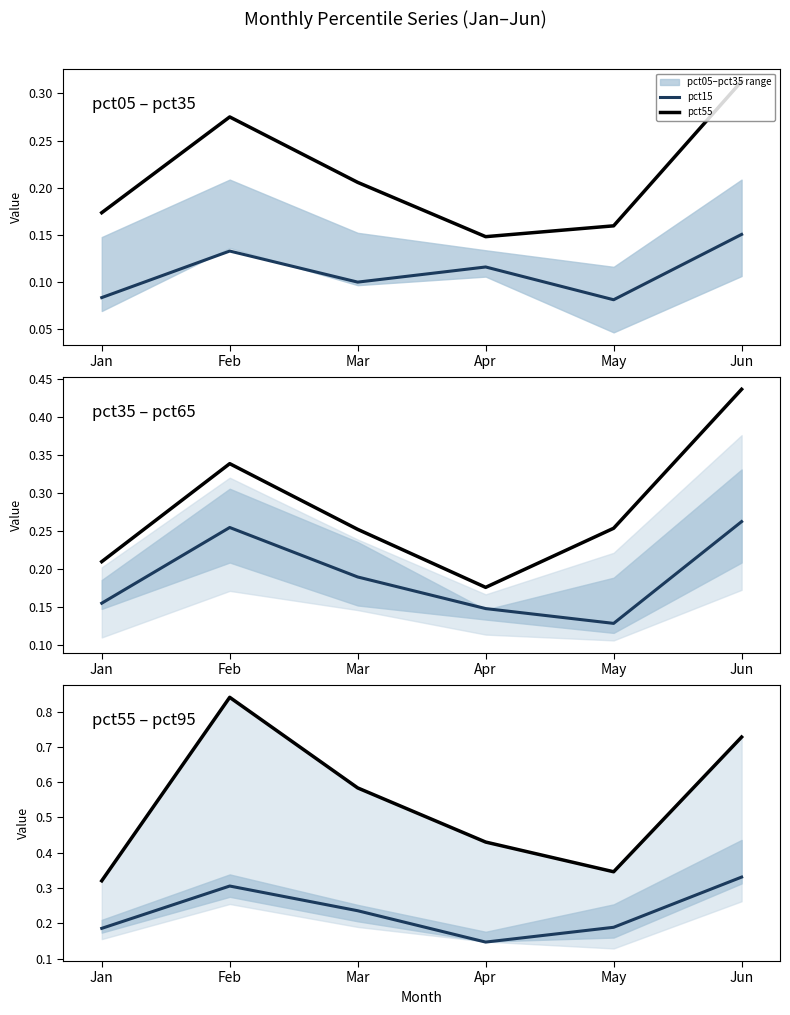

At Mar, list the series in order from largest to smallest.

pct95, pct85, pct65, pct55, pct45, pct15